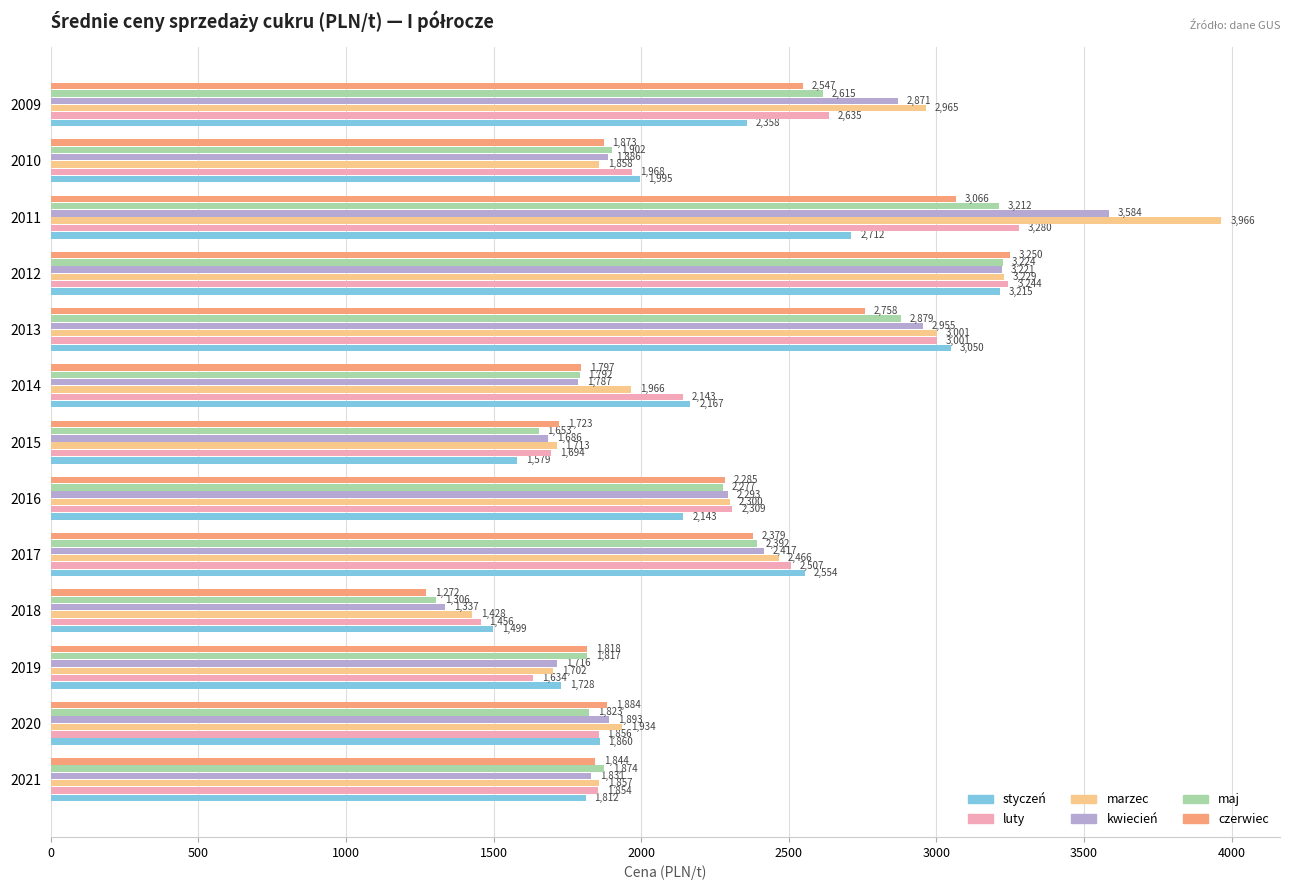

What is the difference between the czerwiec values at 2016 and 2012?

965.0